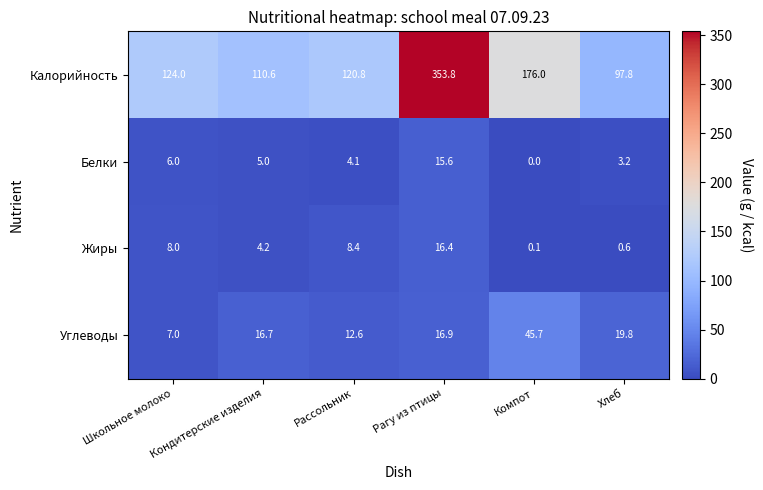

At which category is the sum across all series the highest?

Рагу из птицы